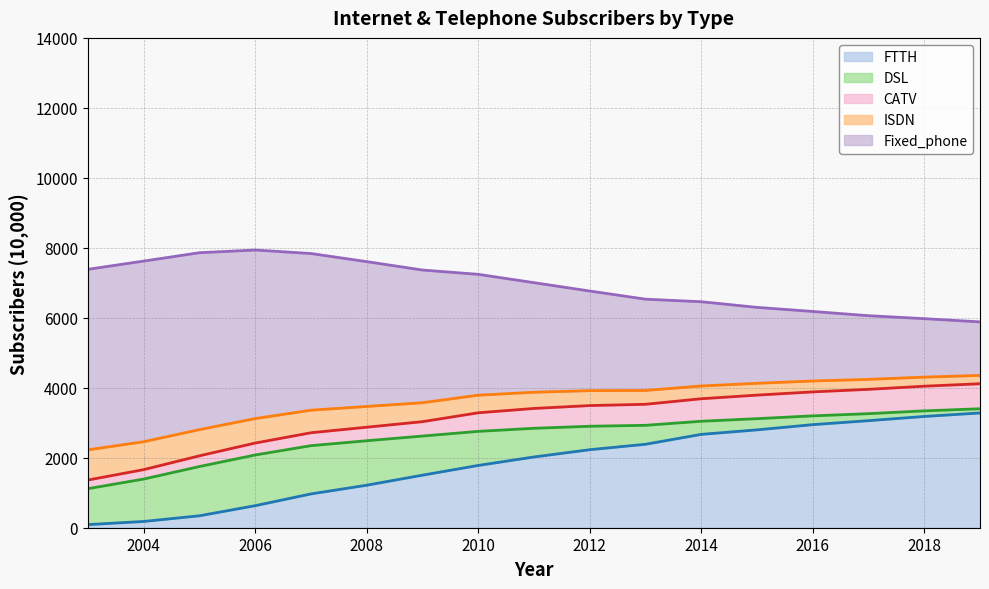

At how many categories does at least one series exceed 1900?

17